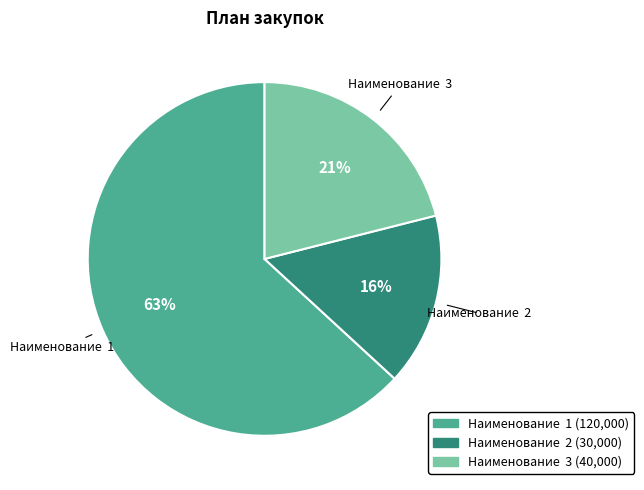

To the nearest percent, what is the combined percentage of Наименование 1 and Наименование 3?

84%